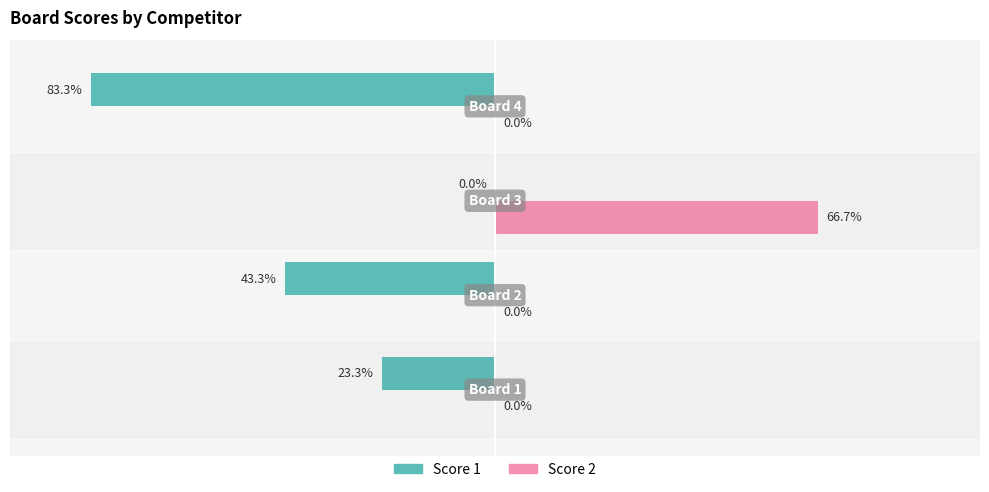

Which series has the largest total across all categories?

Score 2